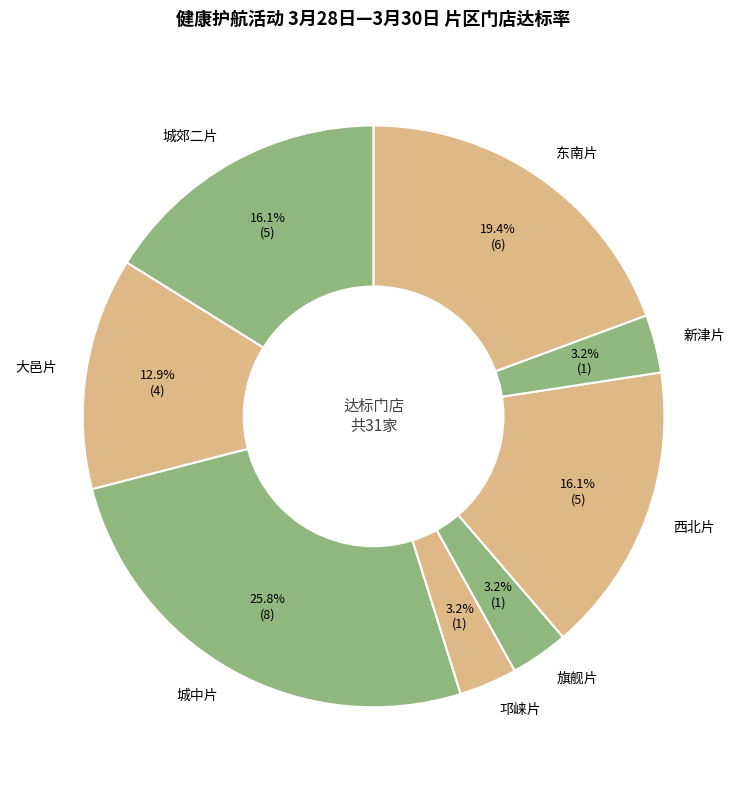

Approximately how many times larger is the value at 城中片 compared to 东南片?

1.3